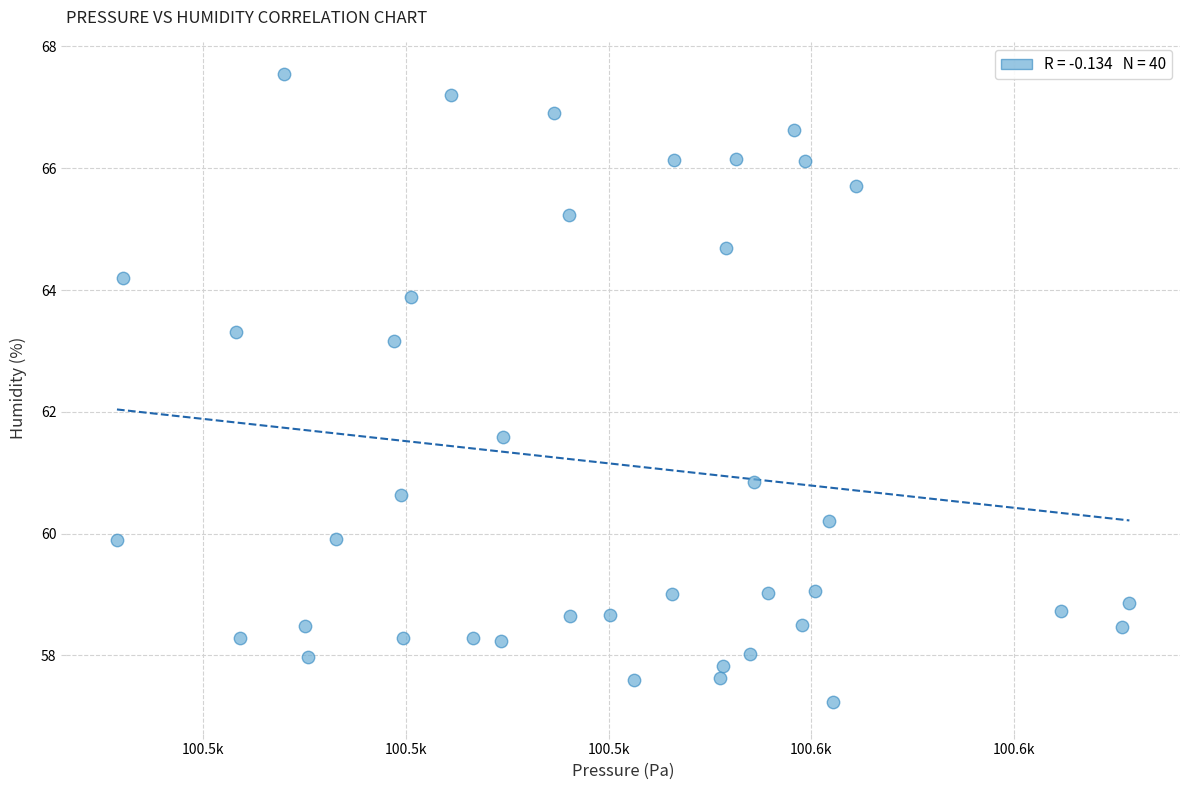

What is the range of Y values (max minus min)?

10.3